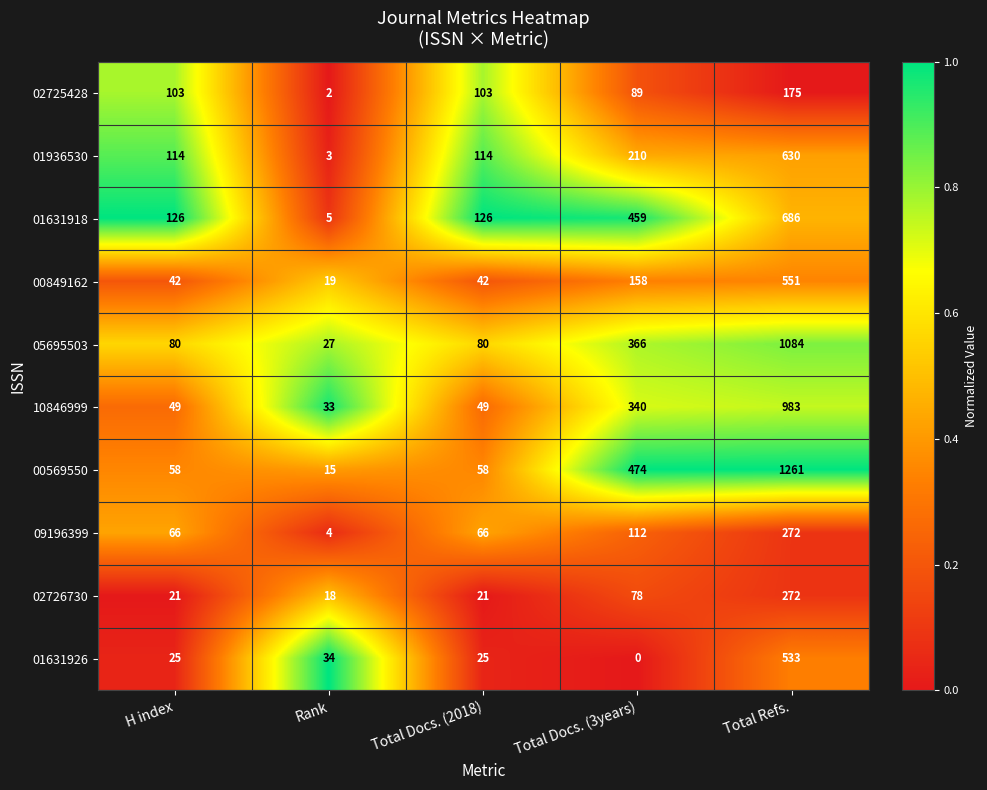

At which category is the sum across all series the highest?

Total Refs.